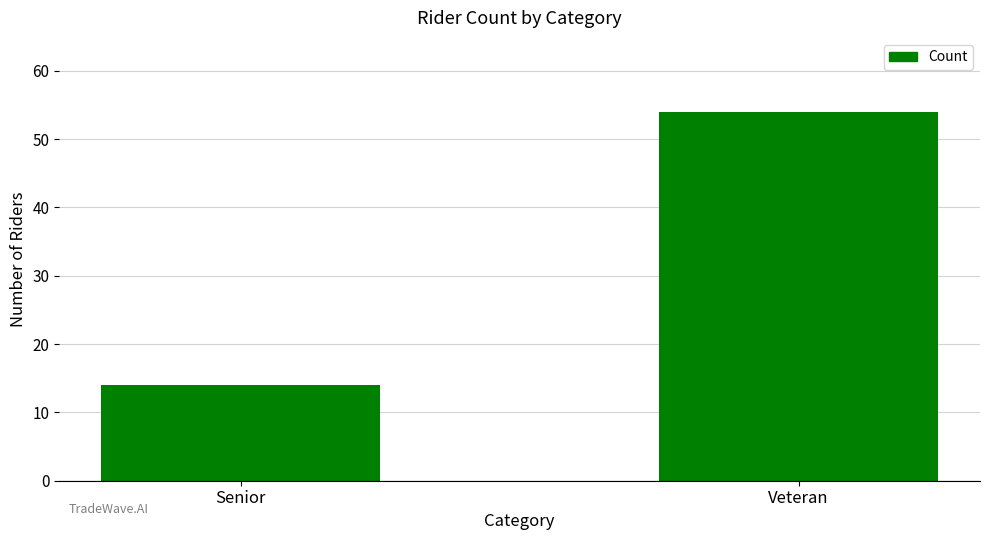

What position from the left is Senior?

1